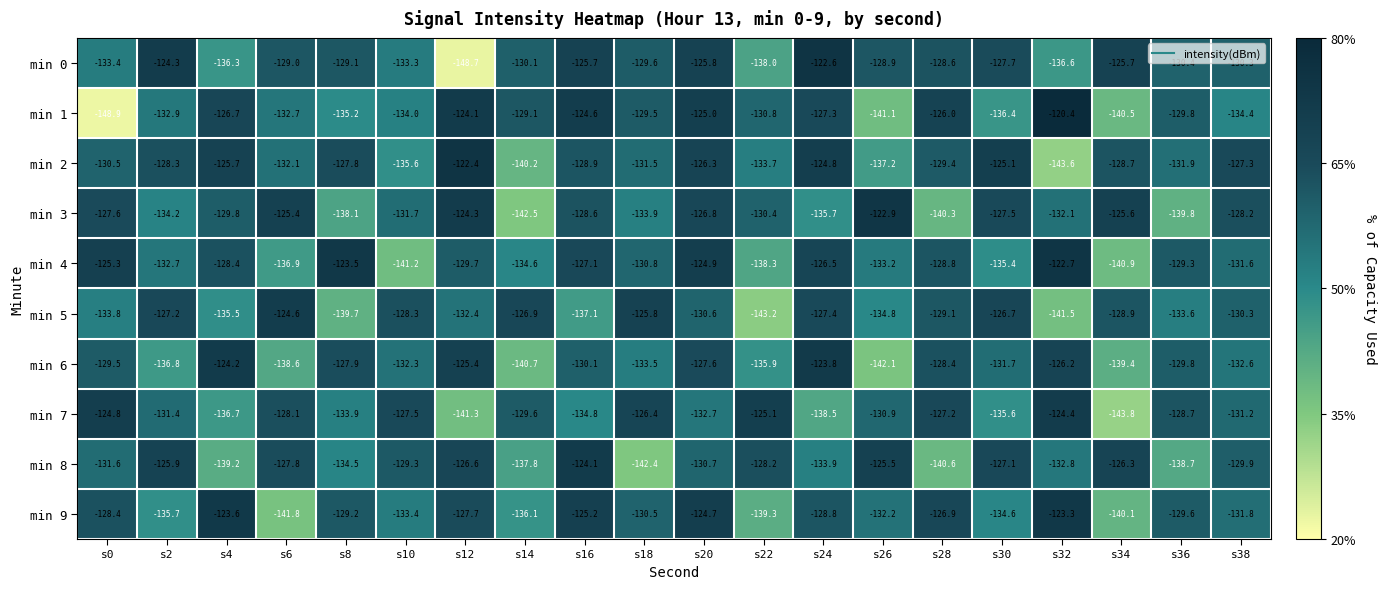

At which label does min 7 reach its minimum?

s34